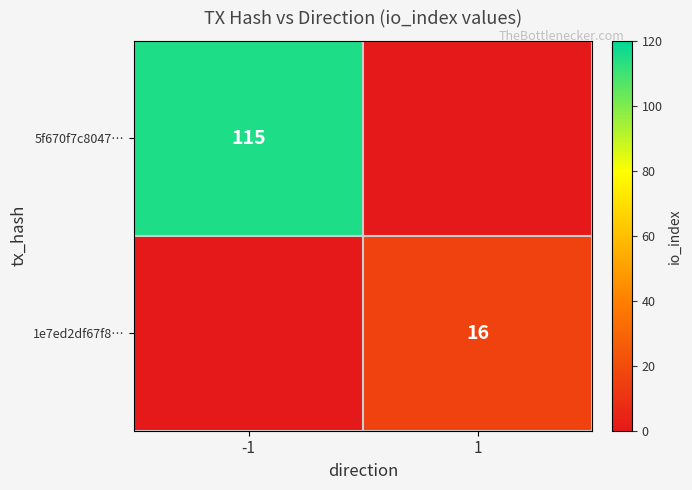

True or false: 5f670f7c8047… has a value of 48 at -1.

False